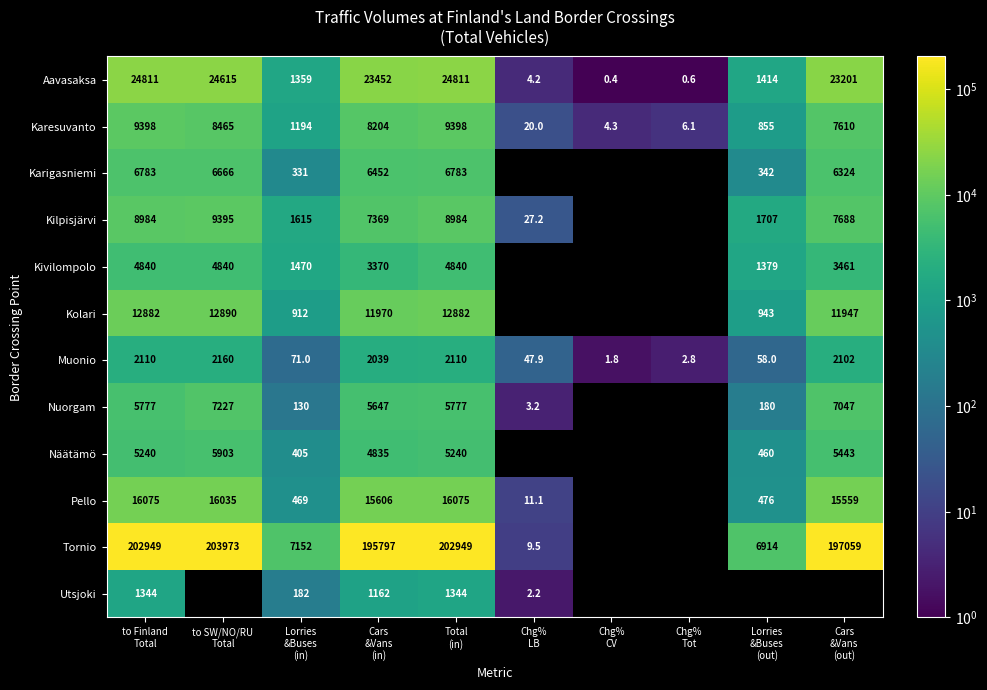

What is the total value across all series at Lorries
&Buses
(in)?

15290.0